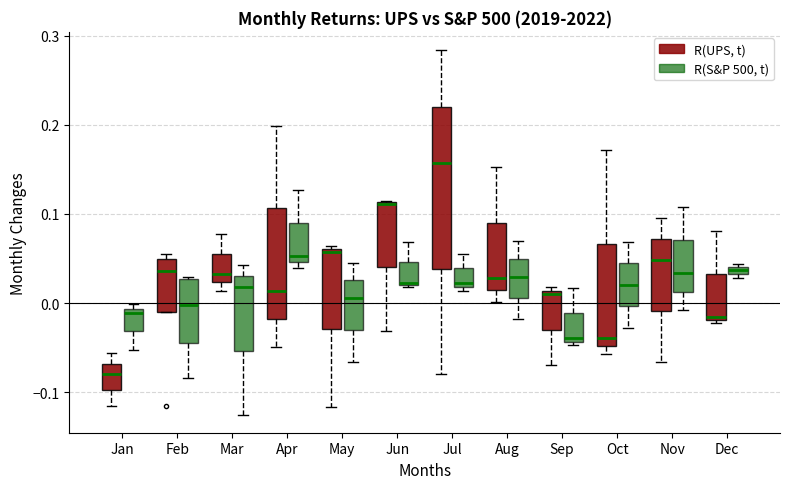

Which box is the tallest, from its lower edge to its upper edge?

Jul (R(UPS, t))